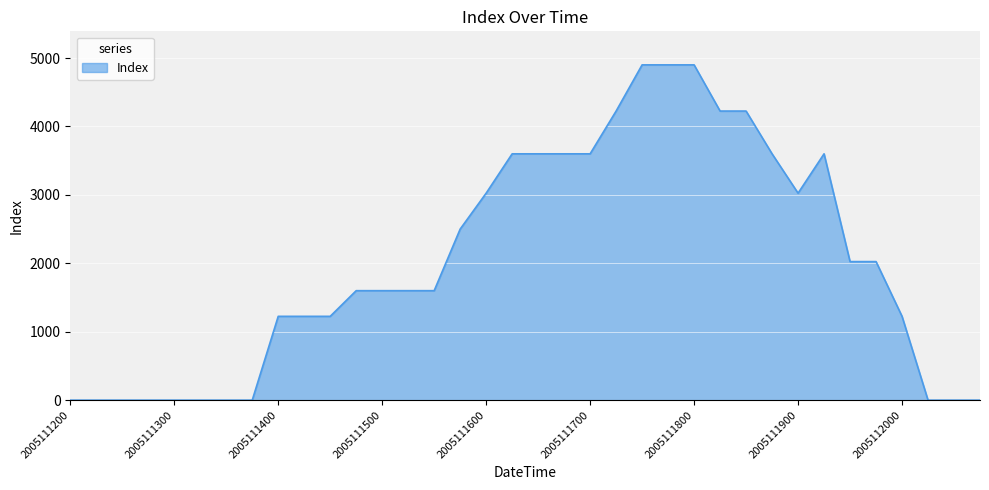

What is the maximum value shown in the chart?

4900